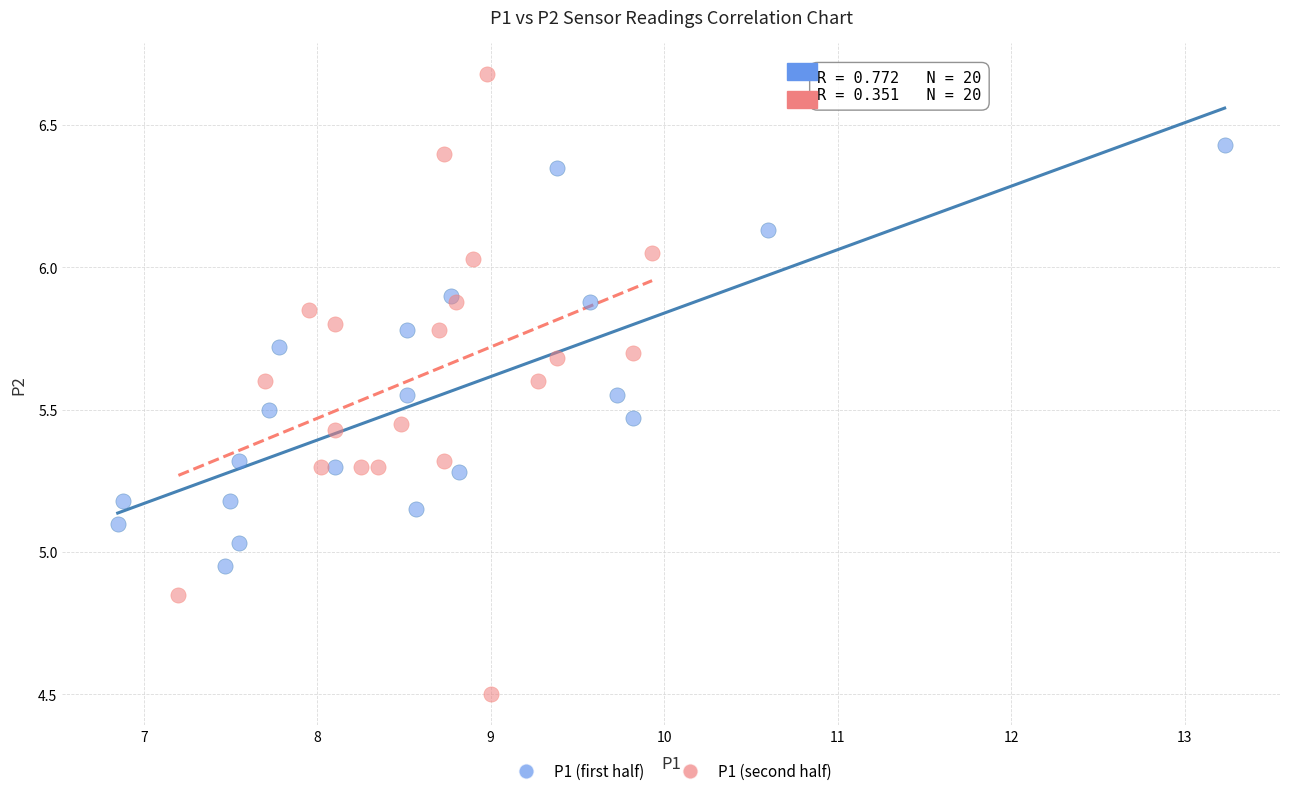

Which series has the largest Y range (max minus min)?

P1 (second half)